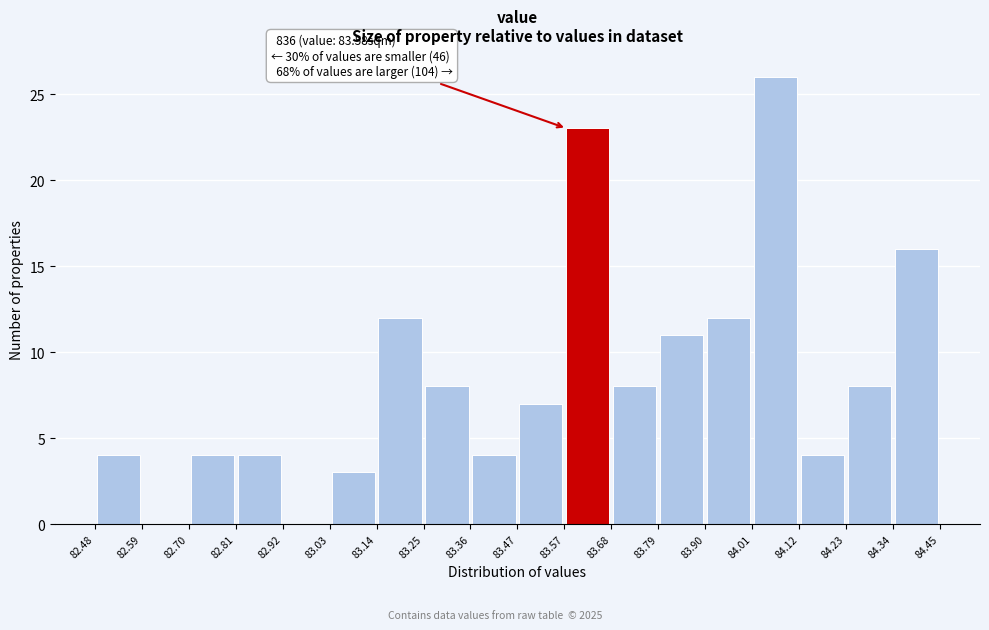

Over which range of the x-axis is the bar tallest?

84.01 to 84.12